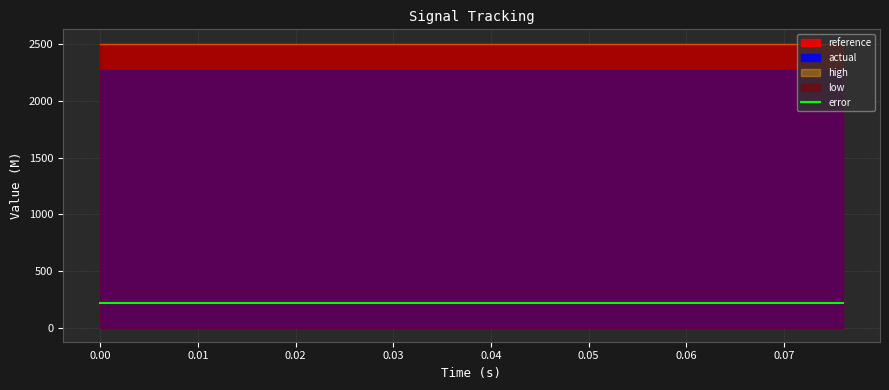

Which series changed the most between 0.02 and 0.04?

reference